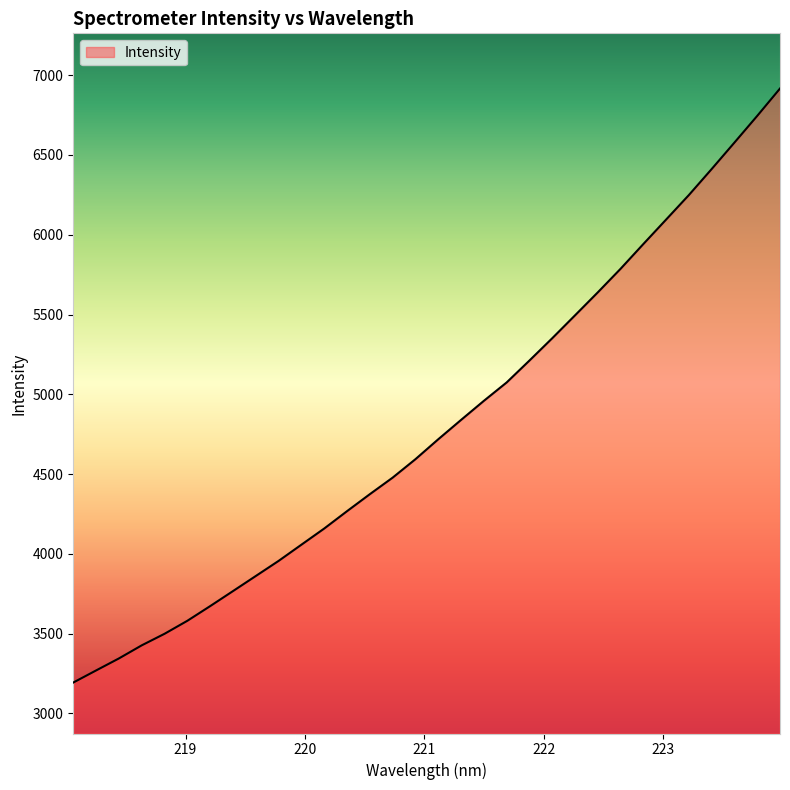

How many lines are shown in the chart?

1